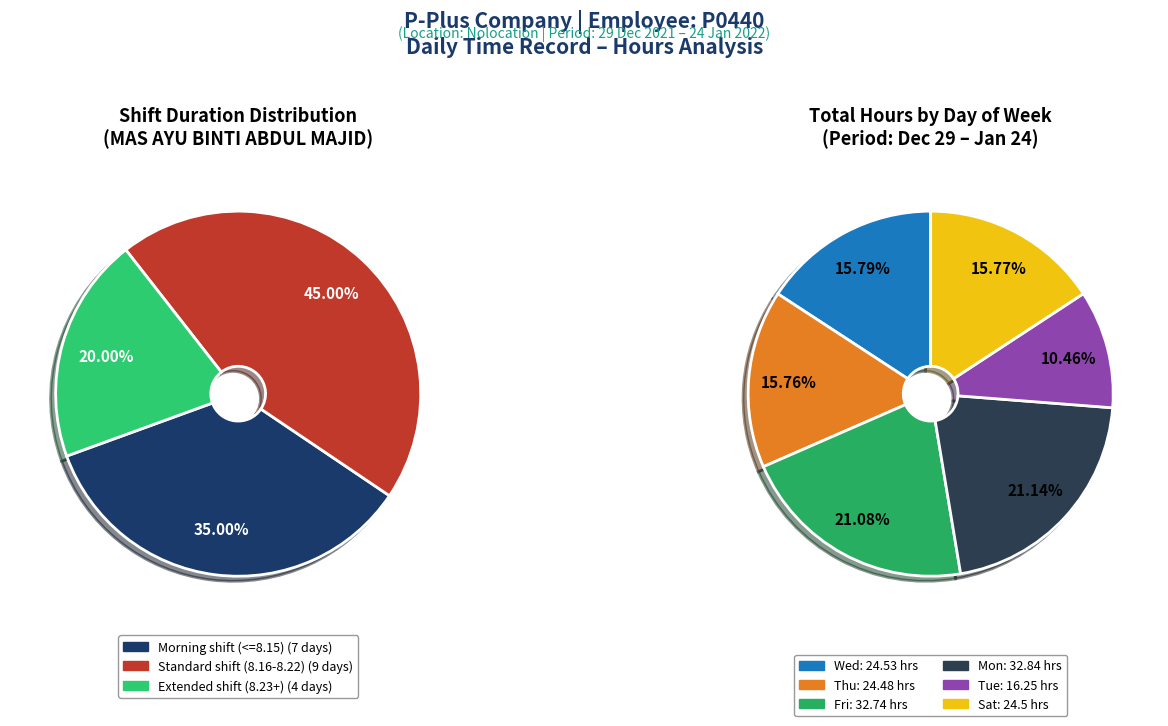

Does any single category account for the majority?

No